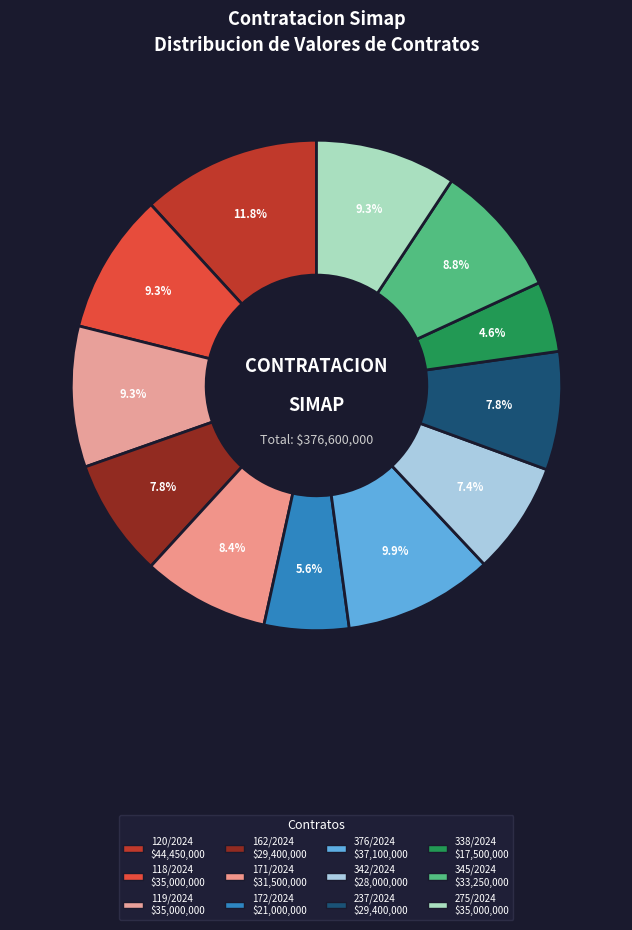

Between 162/2024 and 171/2024, which is larger?

171/2024